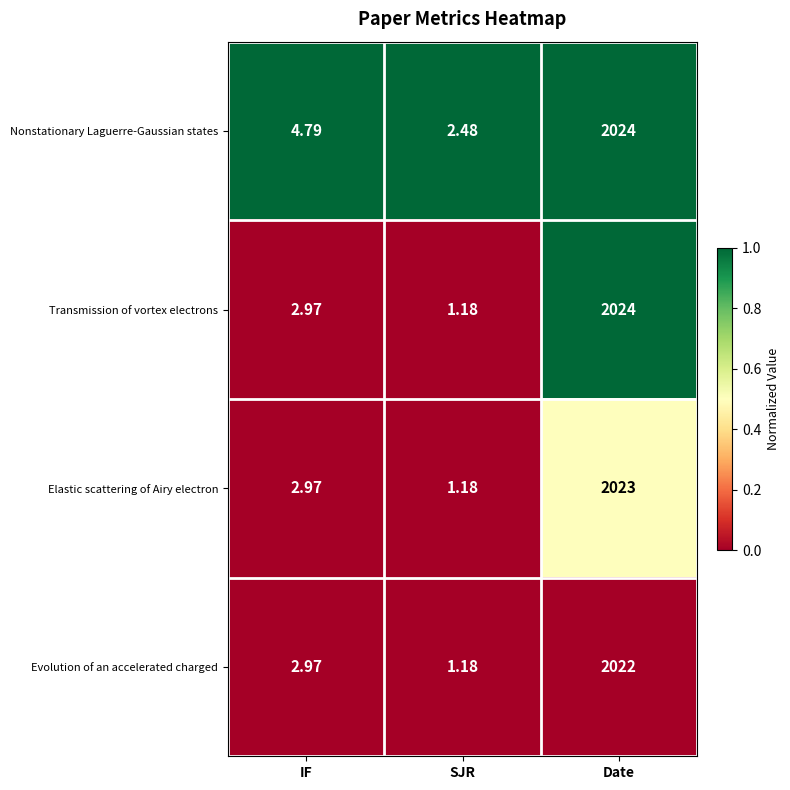

What is the maximum value shown in the chart?

2024.0